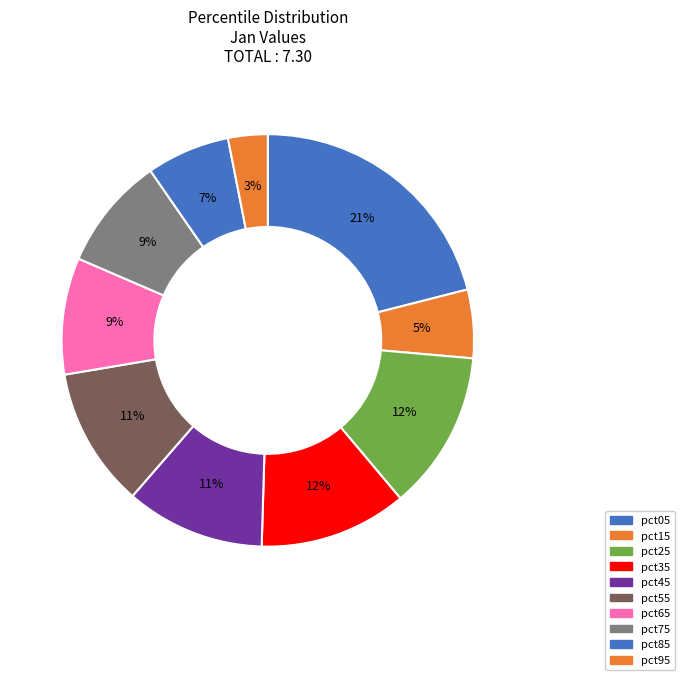

Which category has the smallest portion of the pie?

pct95